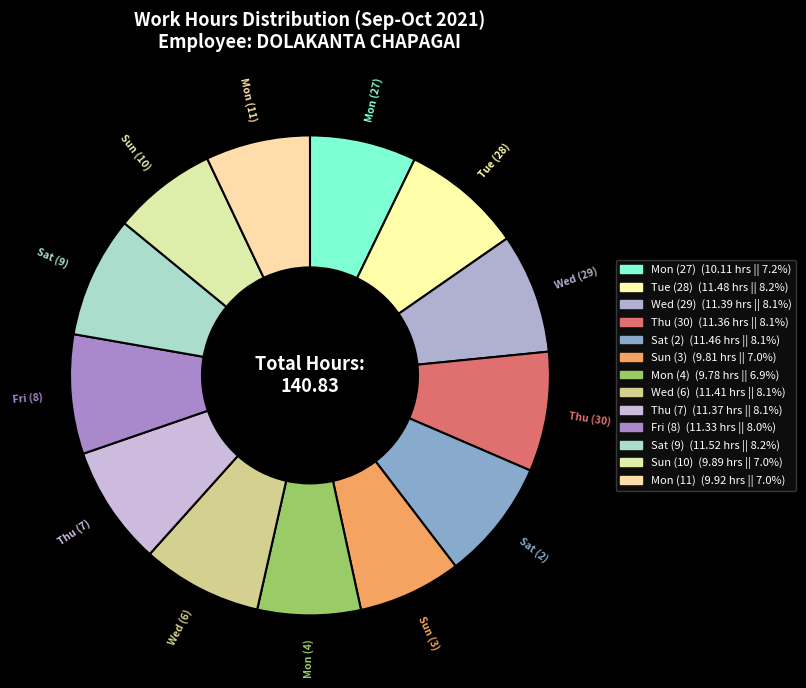

Count the number of slices in the pie.

13